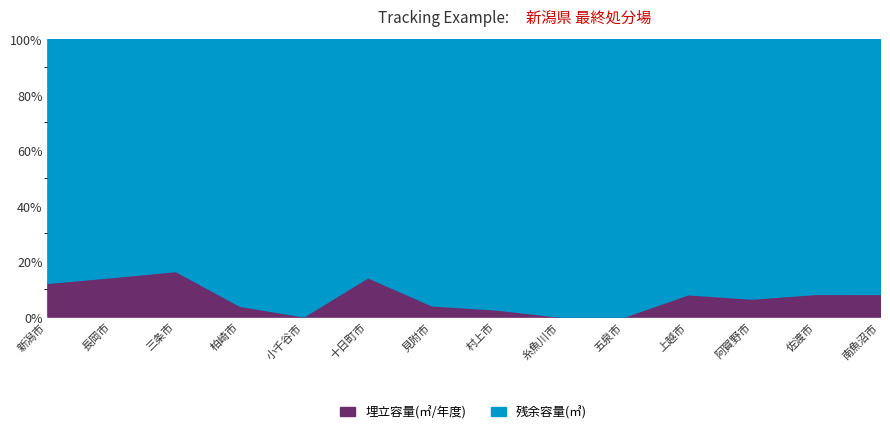

Which has a higher value, 糸魚川市 or 五泉市?

糸魚川市